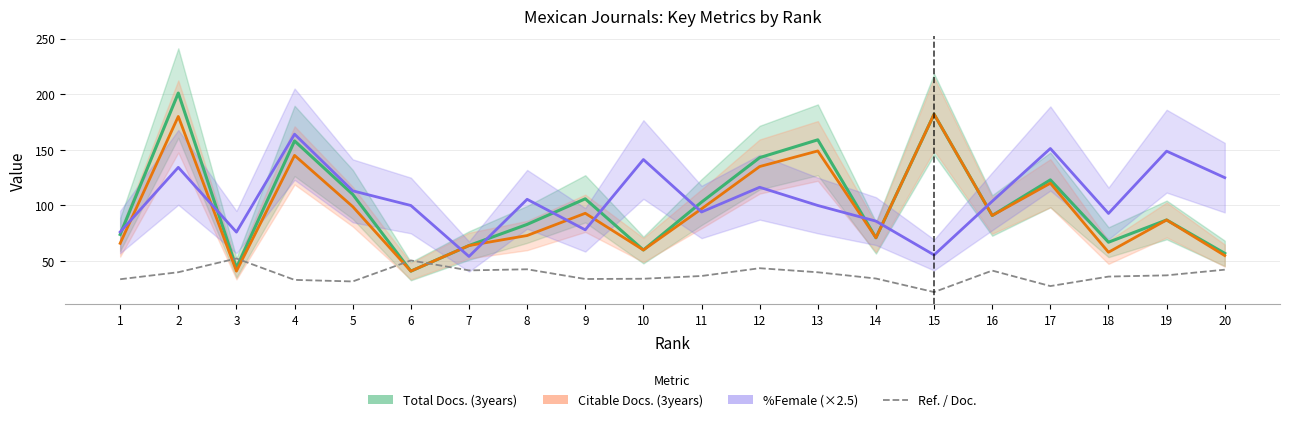

How many values in the Total Docs. (3years) series are below 91?

10